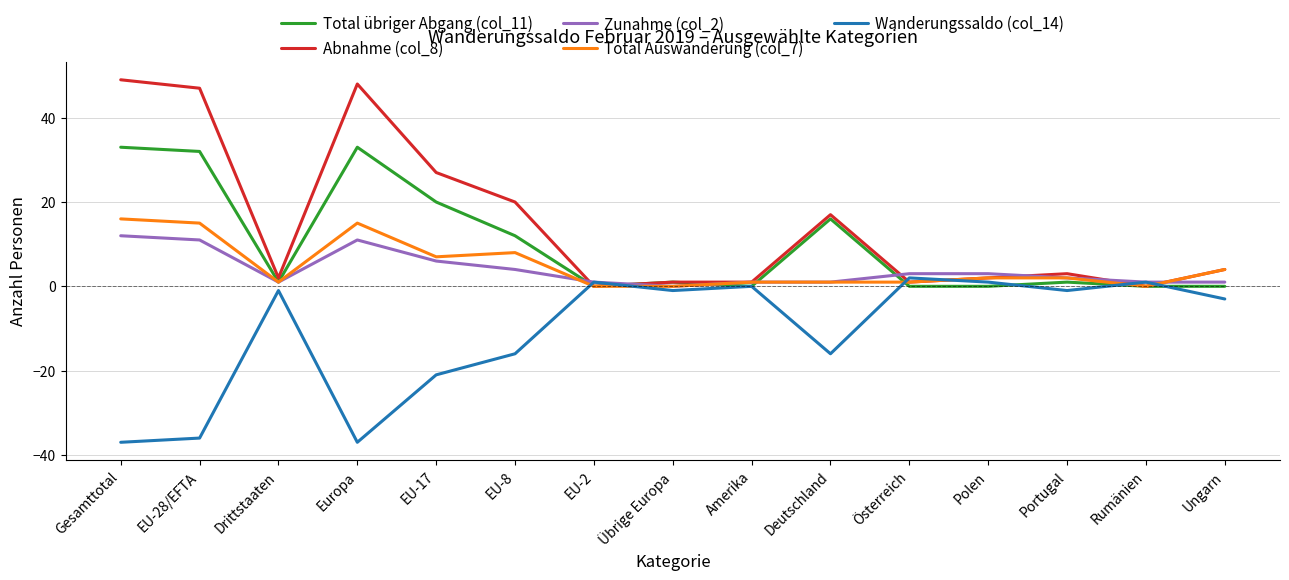

The Zunahme (col_2) series shows 1 at Rumänien. True or false?

True